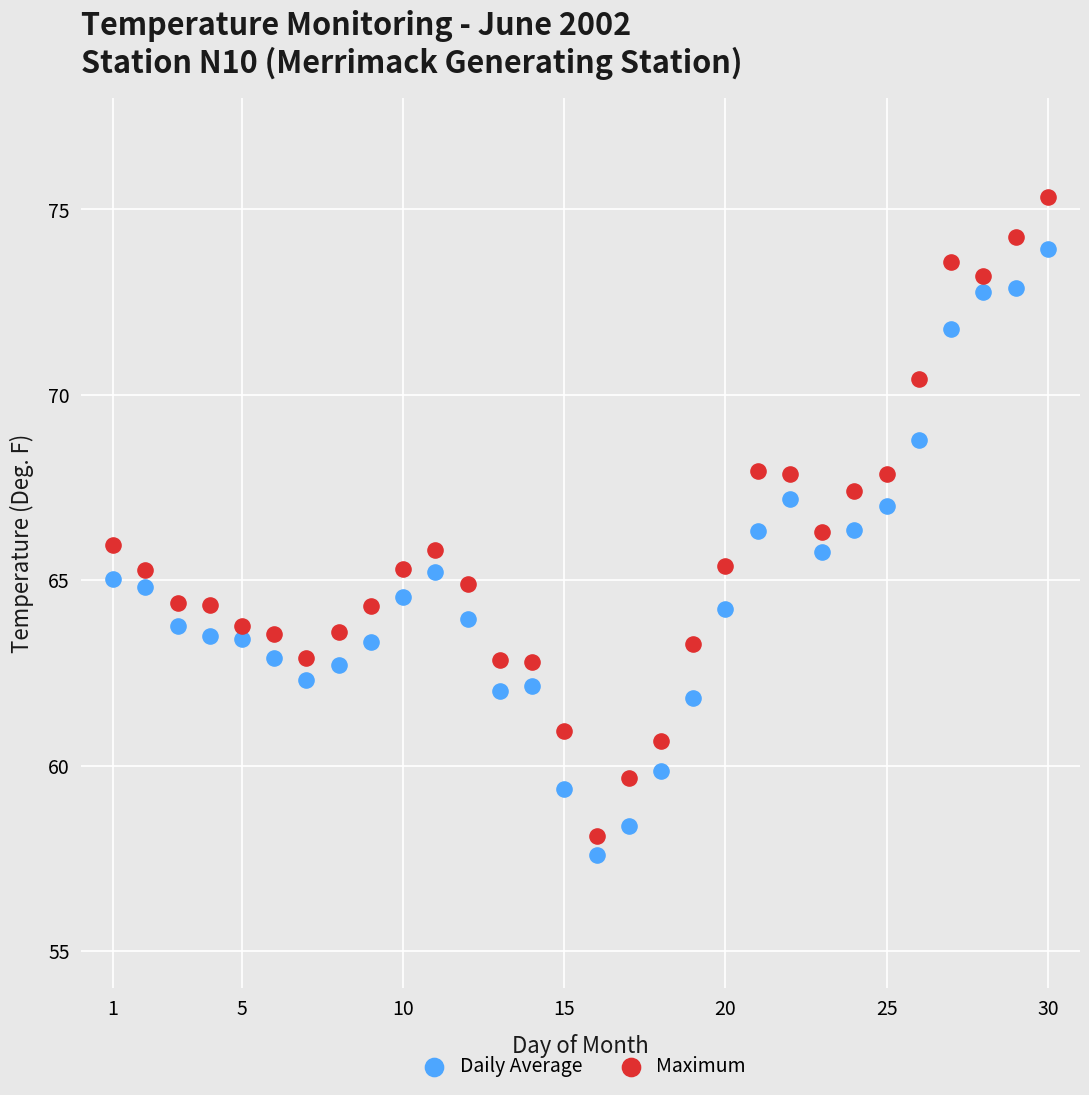

Across all data points, what is the range of X values (max minus min)?

29.0